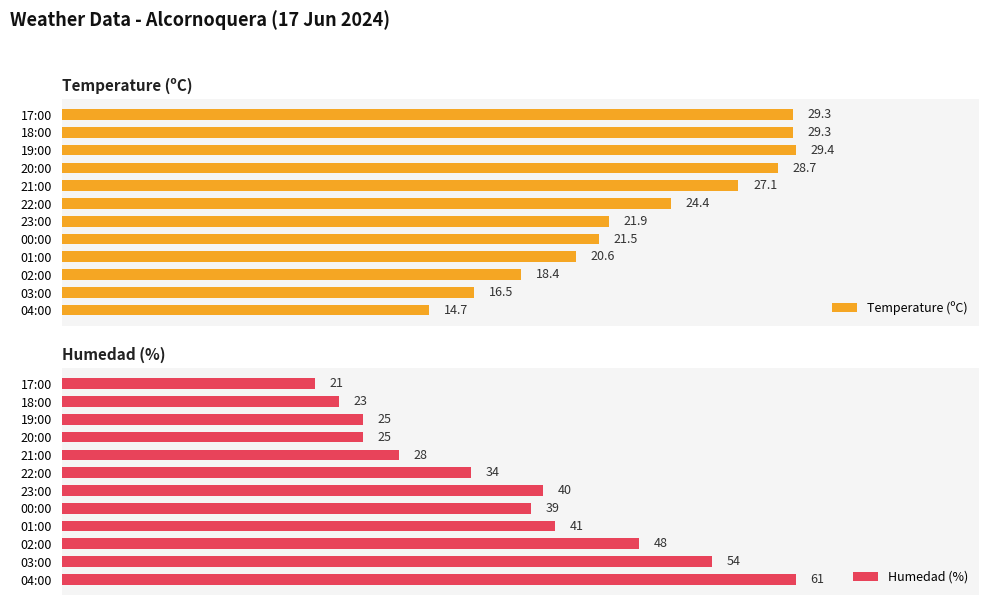

What is the difference between the maximum and minimum values in the Humedad (%) series?

40.0